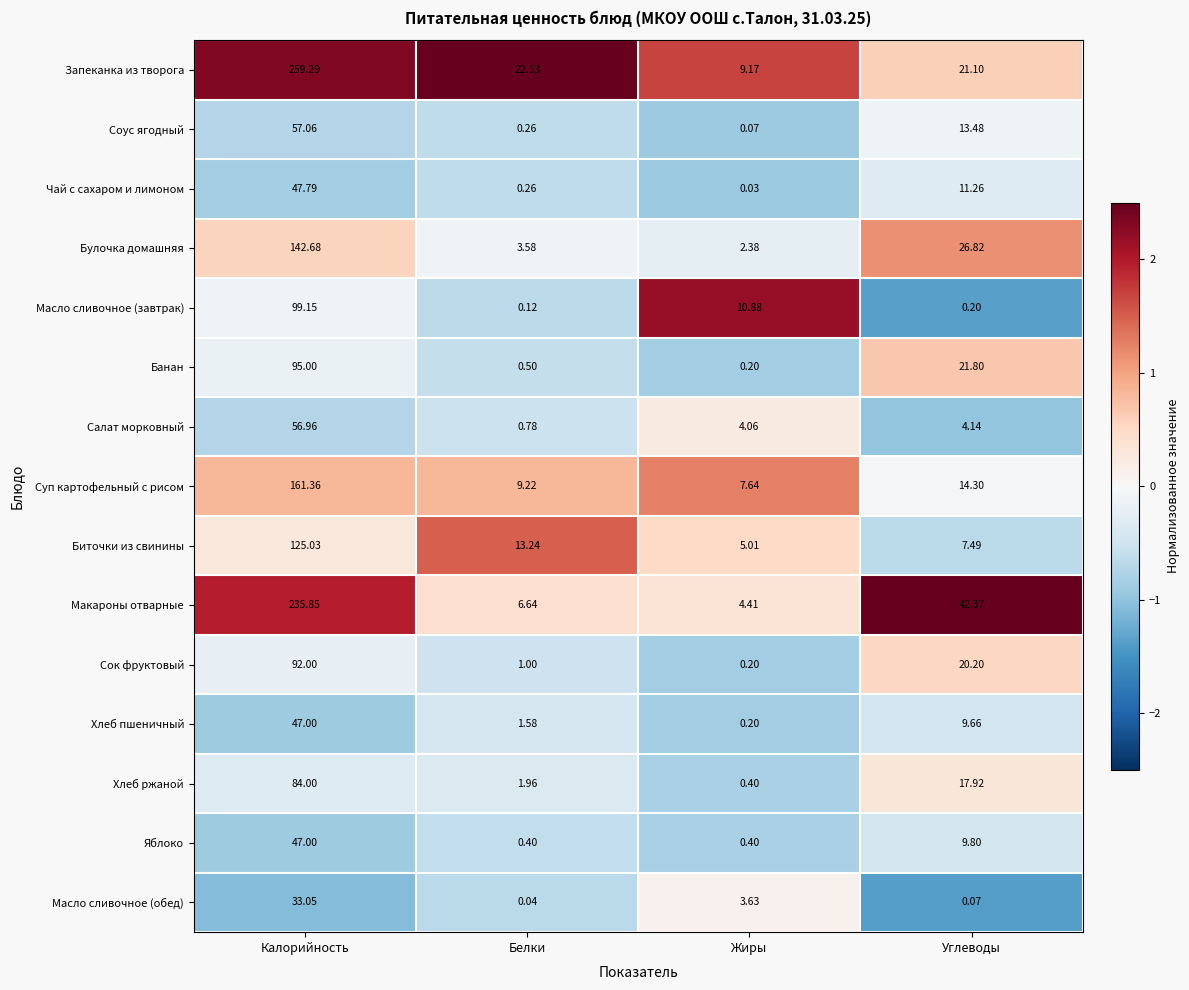

How many data points does each series have?

4